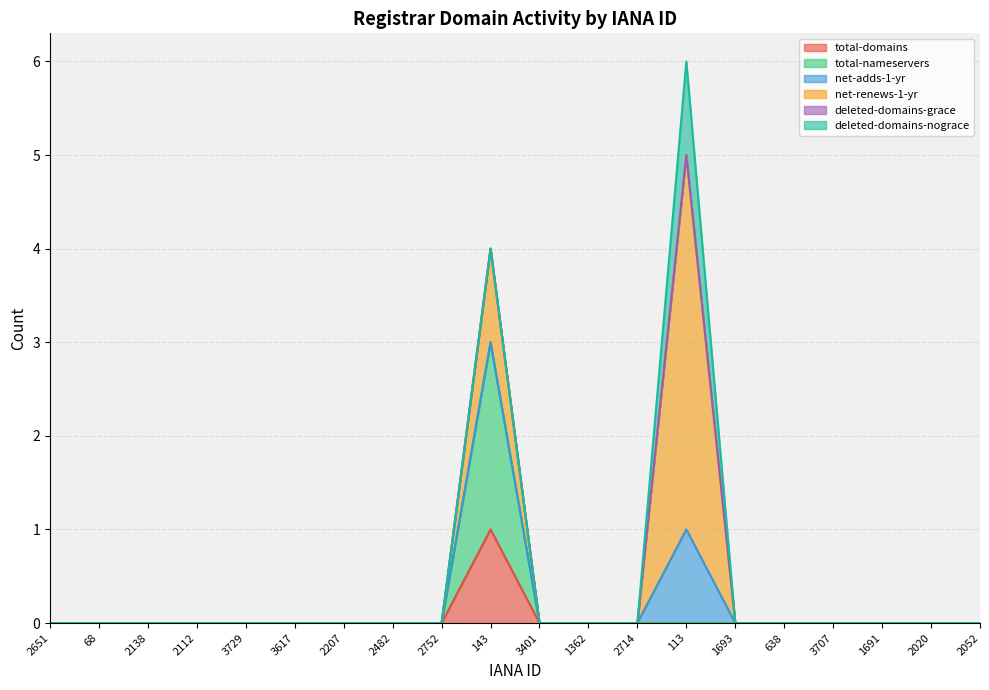

Between 3401 and 2138, which is larger?

3401